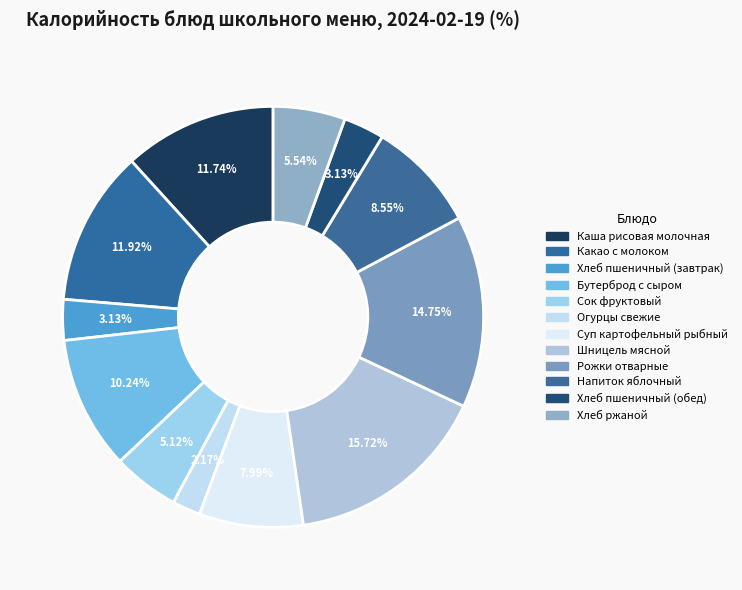

What is the smallest slice in the pie chart?

Огурцы свежие